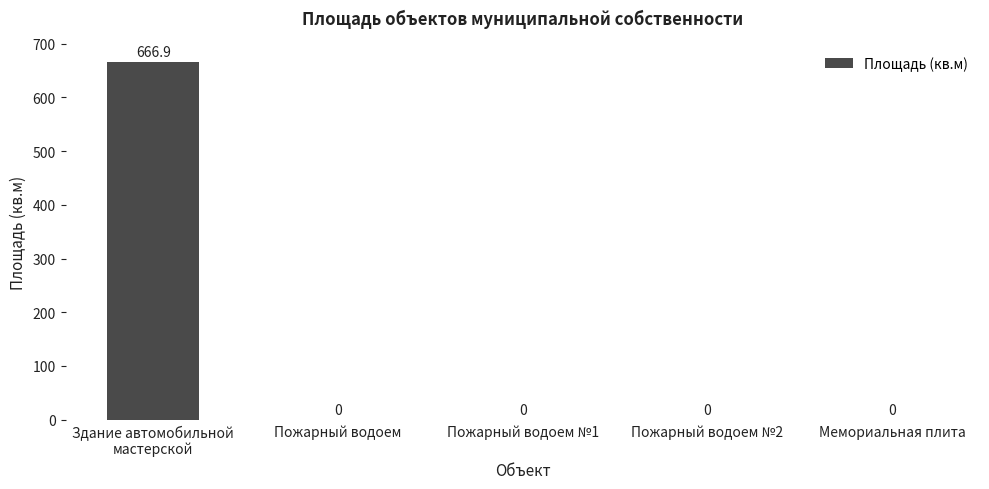

What is the greatest value displayed?

666.9